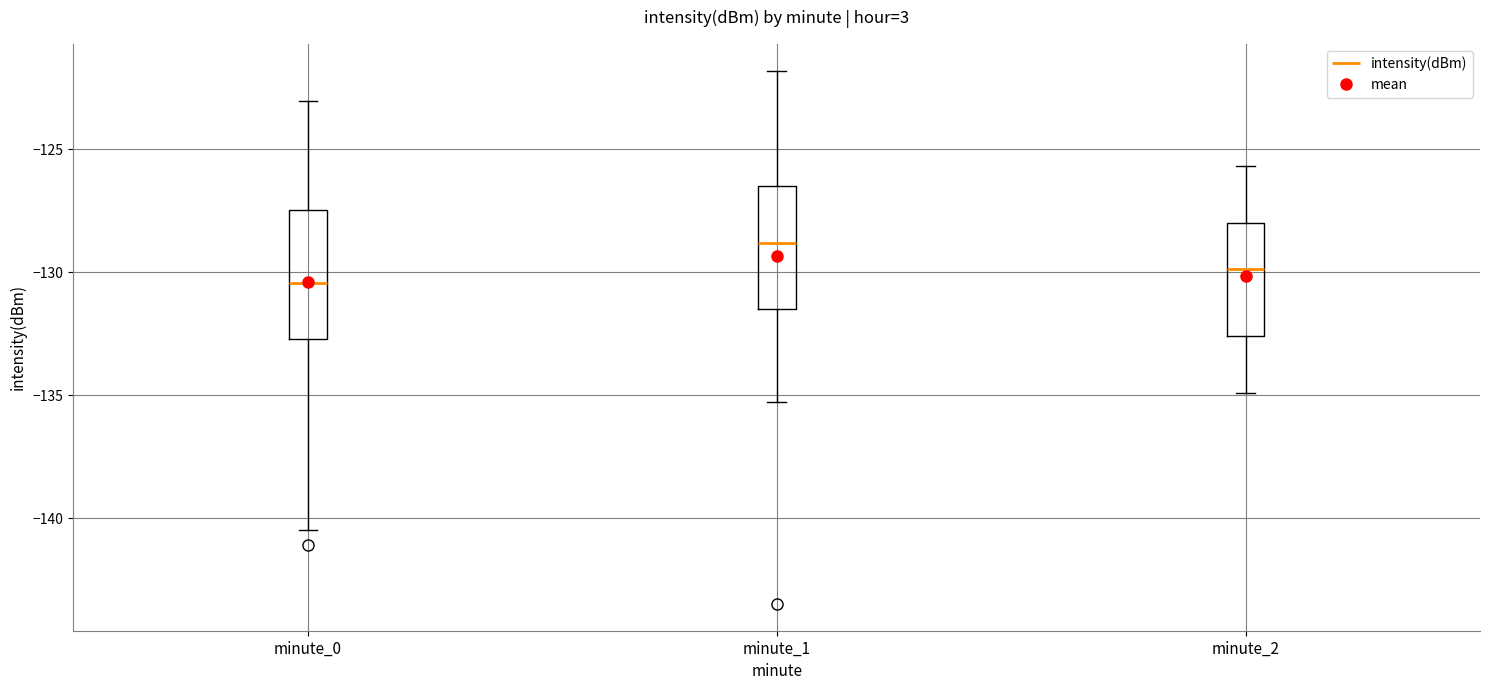

Reading left to right, transcribe this box plot: for each box, give where its median line is, the range the box spans, and where its two whiskers end, as read against the y-axis. The values are not printed on the chart, so give them approximately, as read against the axis.

minute_0: median -130.5, box -132.5 to -127.5, whiskers -140.5 to -123.0
minute_1: median -129.0, box -131.5 to -126.5, whiskers -135.5 to -122.0
minute_2: median -130.0, box -132.5 to -128.0, whiskers -135.0 to -125.5